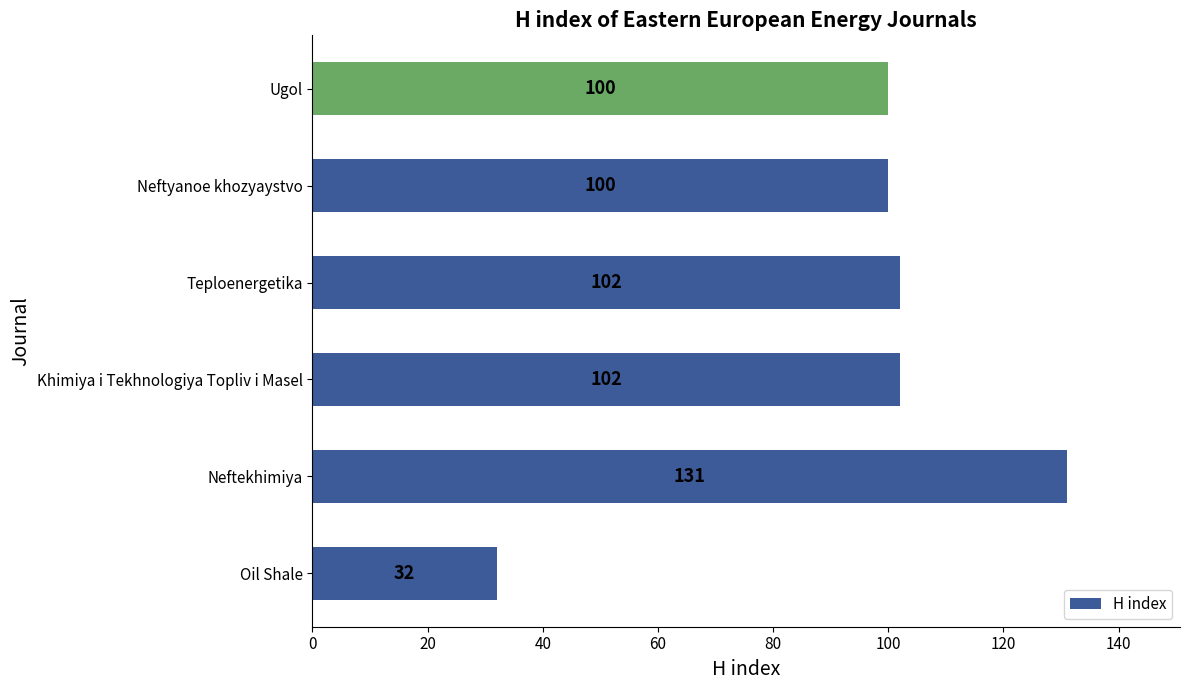

What is the maximum value shown in the chart?

131